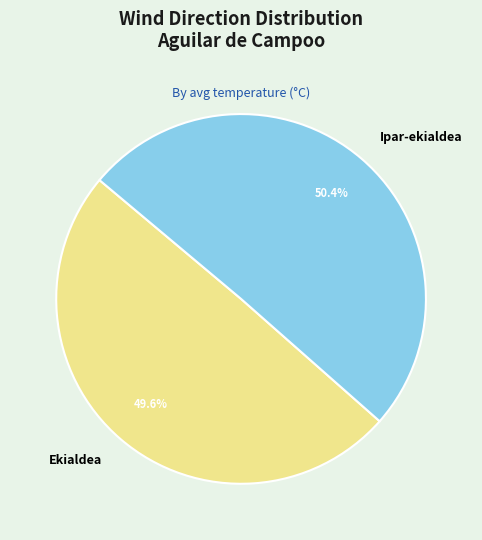

How many slices are in this pie chart?

2